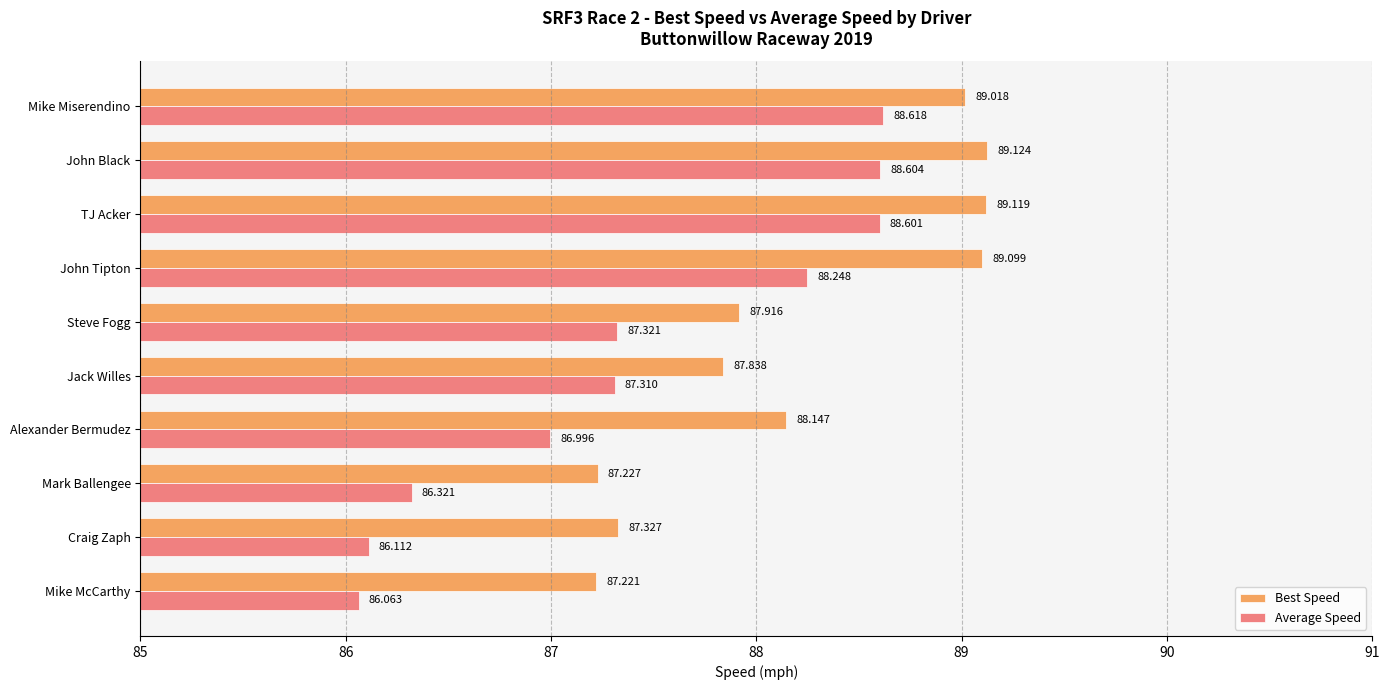

Which series has the largest range (max minus min)?

Average Speed